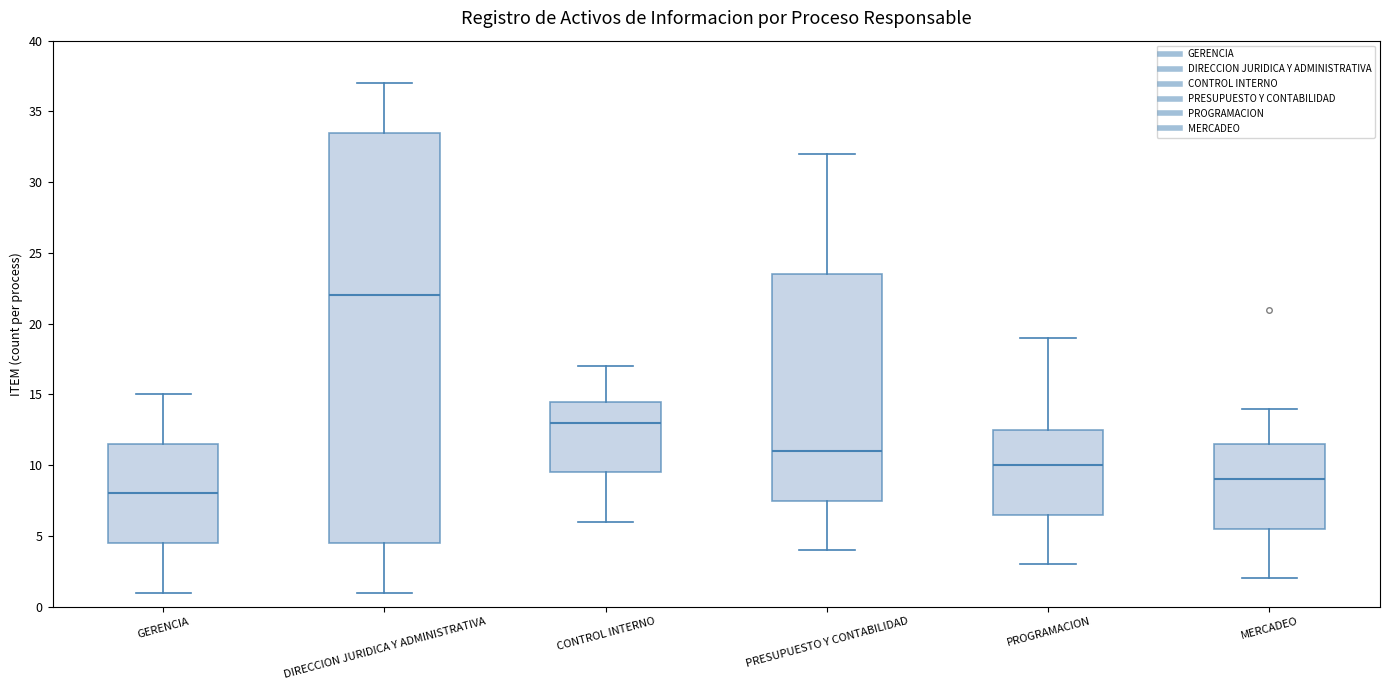

Reading left to right, transcribe this box plot: for each box, give where its median line is, the range the box spans, and where its two whiskers end, as read against the y-axis. The values are not printed on the chart, so give them approximately, as read against the axis.

GERENCIA: median 8.0, box 4.5 to 11.5, whiskers 1.0 to 15.0
DIRECCION JURIDICA Y ADMINISTRATIVA: median 22.0, box 4.5 to 33.5, whiskers 1.0 to 37.0
CONTROL INTERNO: median 13.0, box 9.5 to 14.5, whiskers 6.0 to 17.0
PRESUPUESTO Y CONTABILIDAD: median 11.0, box 7.5 to 23.5, whiskers 4.0 to 32.0
PROGRAMACION: median 10.0, box 6.5 to 12.5, whiskers 3.0 to 19.0
MERCADEO: median 9.0, box 5.5 to 11.5, whiskers 2.0 to 14.0